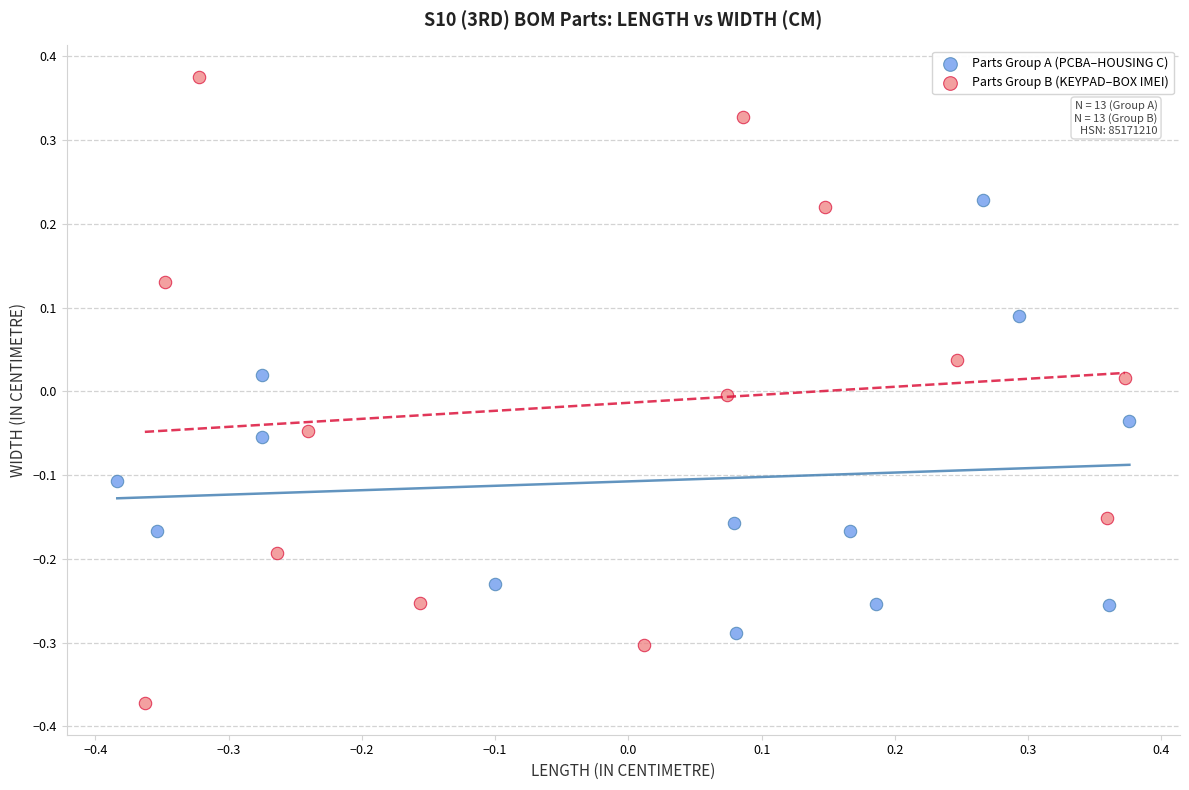

Which series contains the lowest Y value?

Parts Group B (KEYPAD–BOX IMEI)